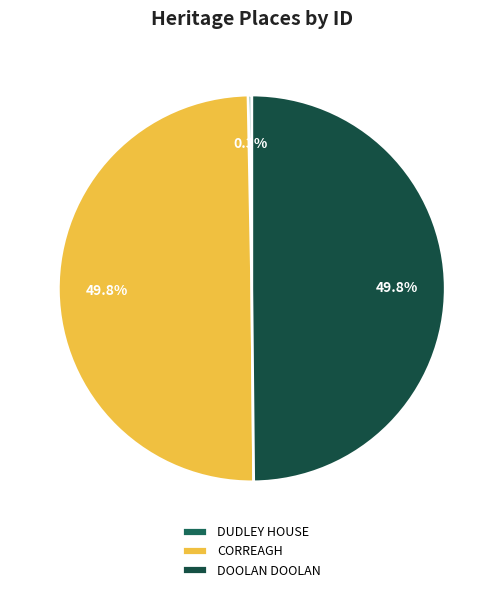

Which has a higher value, DOOLAN DOOLAN or CORREAGH?

DOOLAN DOOLAN